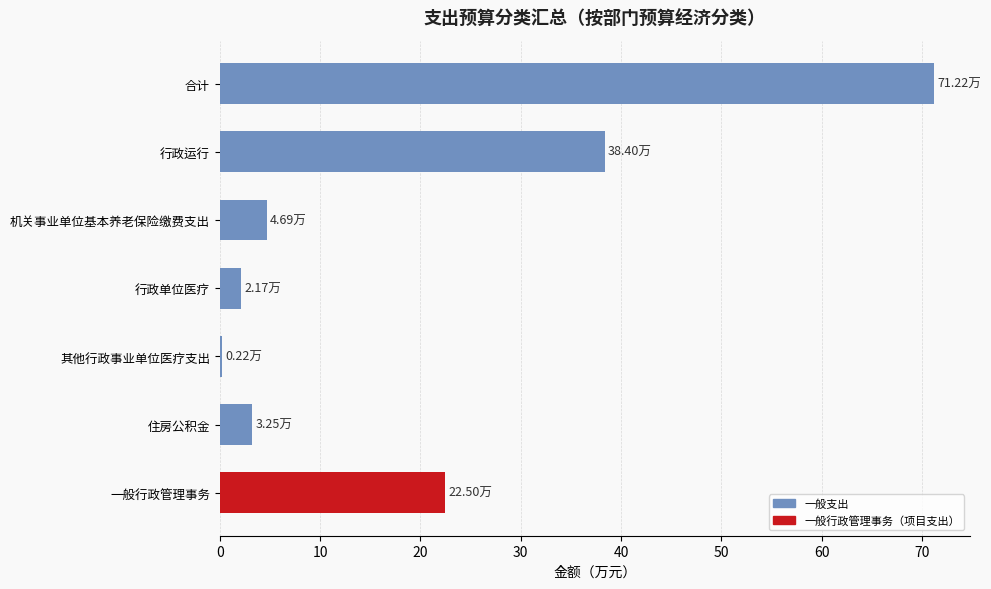

Between 行政单位医疗 and 合计, which is larger?

合计